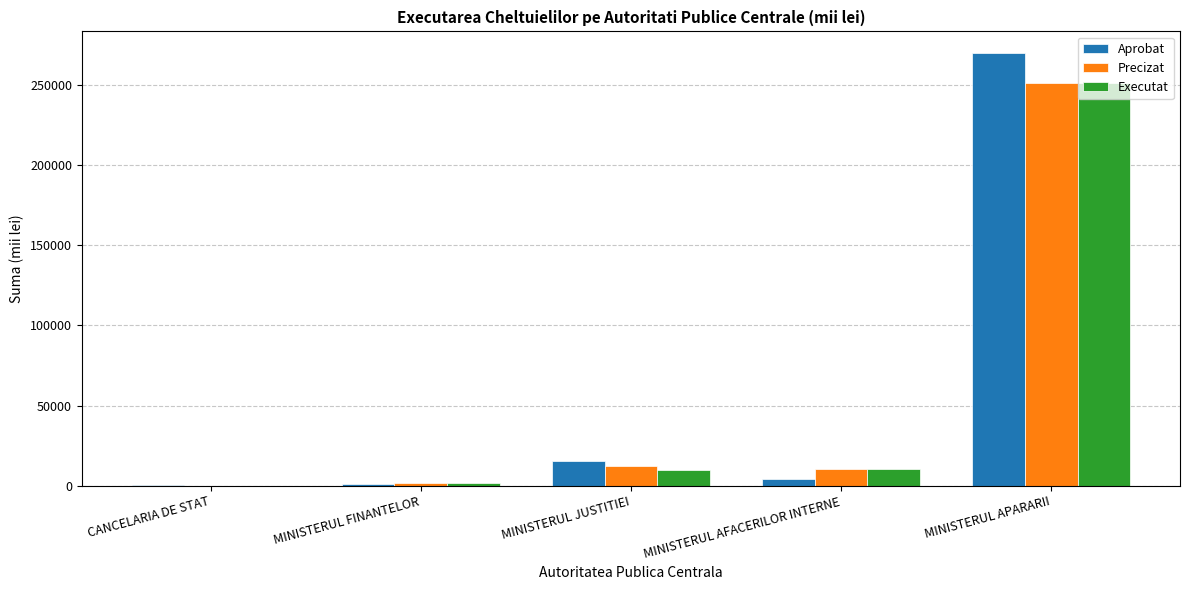

At which label is Precizat closest to 125500?

MINISTERUL JUSTITIEI